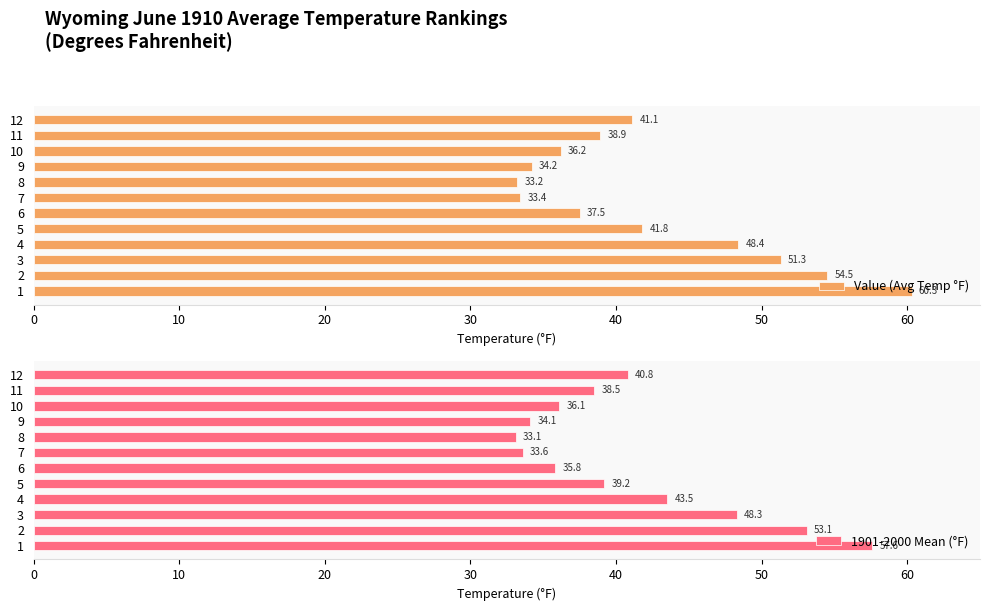

What are all the series names shown in the legend?

Value (Avg Temp °F), 1901-2000 Mean (°F)